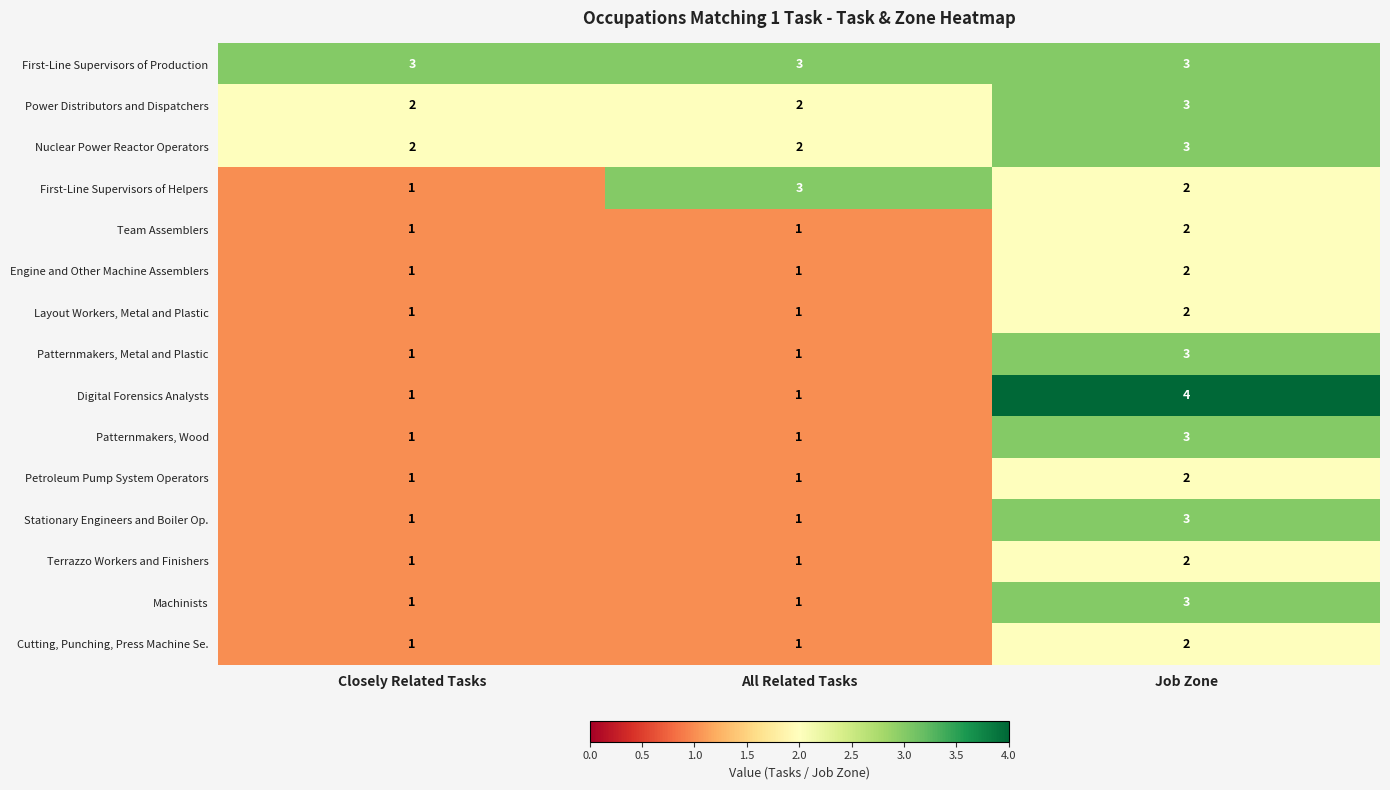

What is the difference between the Digital Forensics Analysts values at All Related Tasks and Job Zone?

3